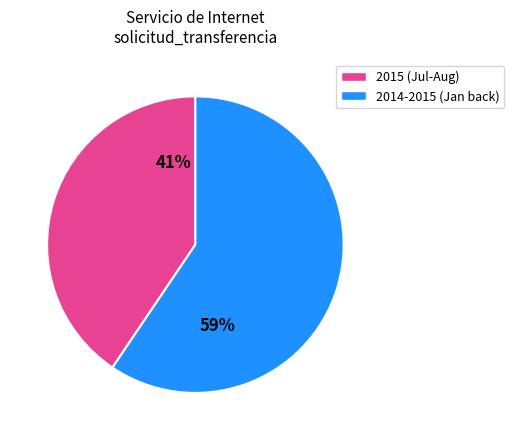

Does any single category account for the majority?

Yes